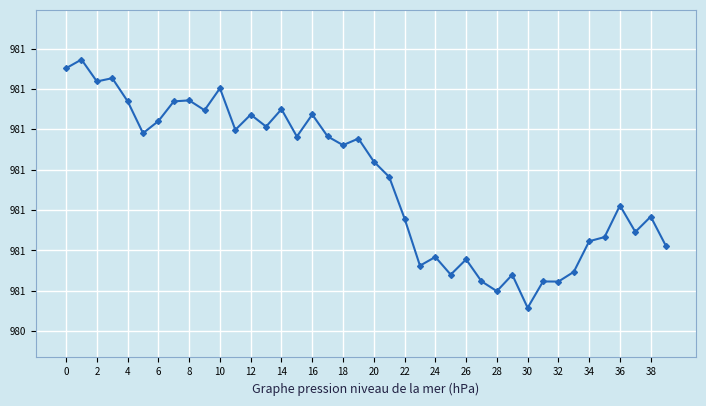

True or false: there are more than 1 points higher than both neighbors.

True